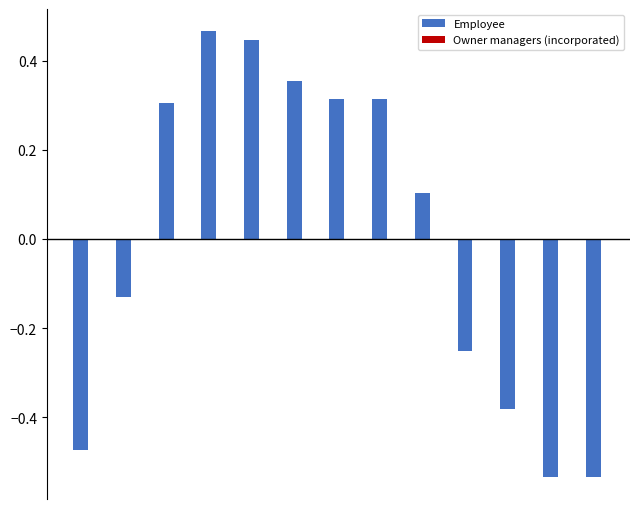

What is the difference between the maximum and minimum values?

1.0